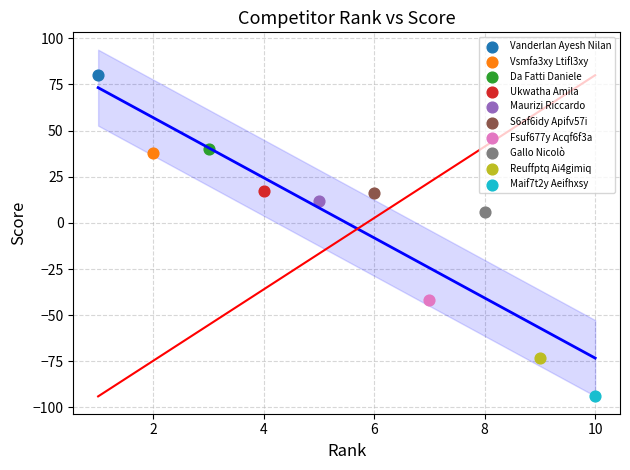

Which series contains the lowest Y value?

Maif7t2y Aeifhxsy